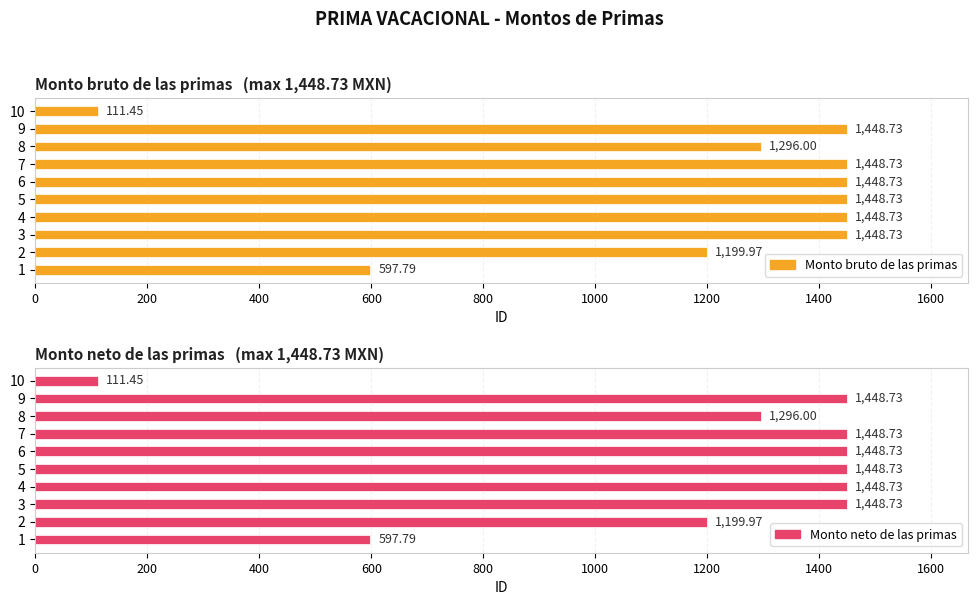

Reading right to left, list all the values displayed in this chart.

Monto bruto de las primas: 111.5	1448.7	1296.0	1448.7	1448.7	1448.7	1448.7	1448.7	1200.0	597.8
Monto neto de las primas: 111.5	1448.7	1296.0	1448.7	1448.7	1448.7	1448.7	1448.7	1200.0	597.8